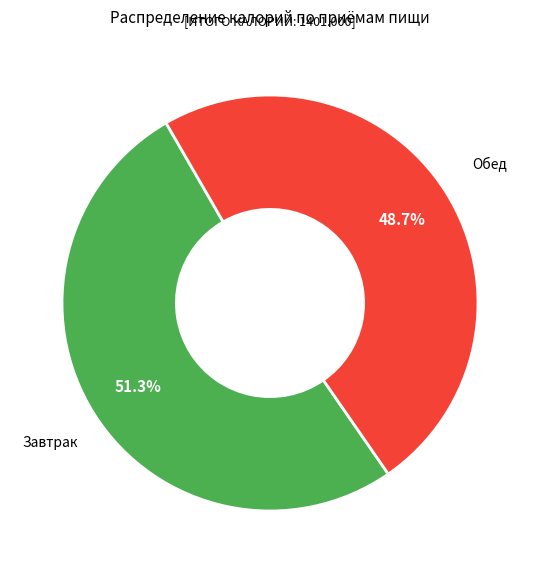

How many slices are in this pie chart?

2